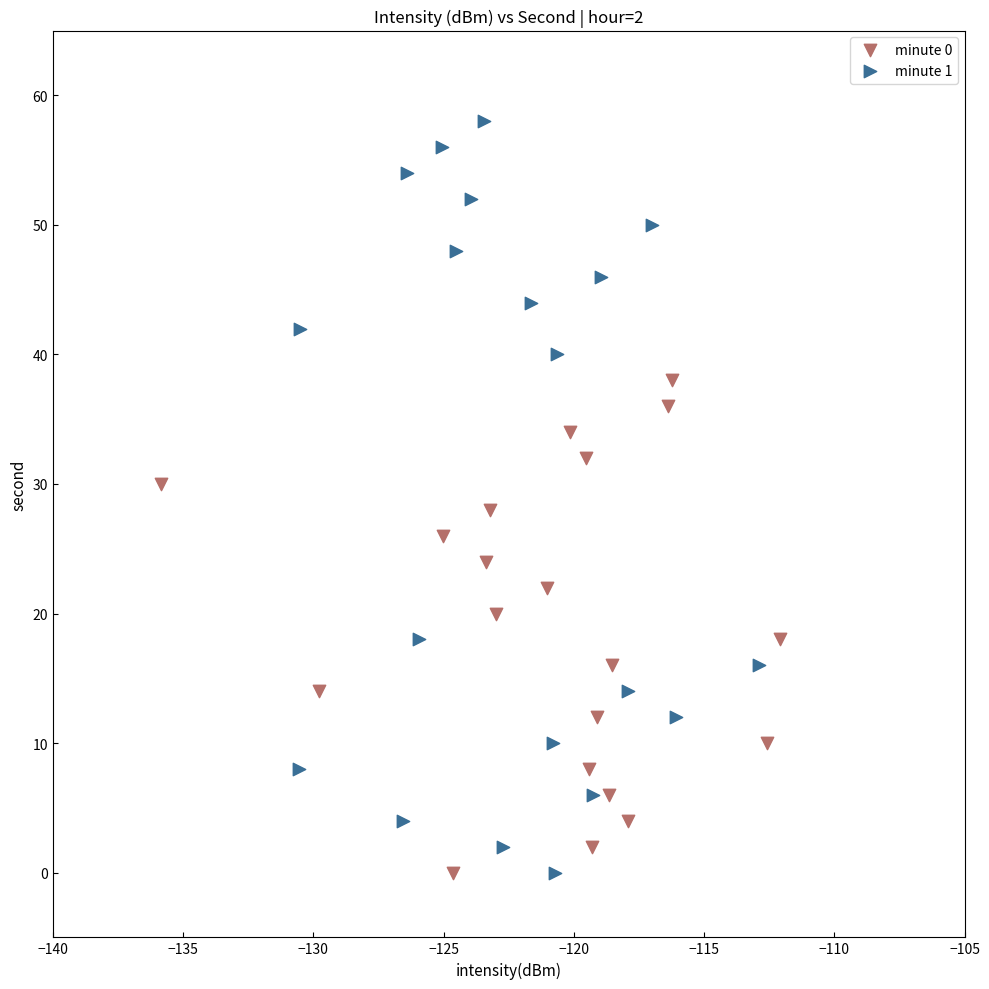

Which series contains the highest Y value?

minute 1